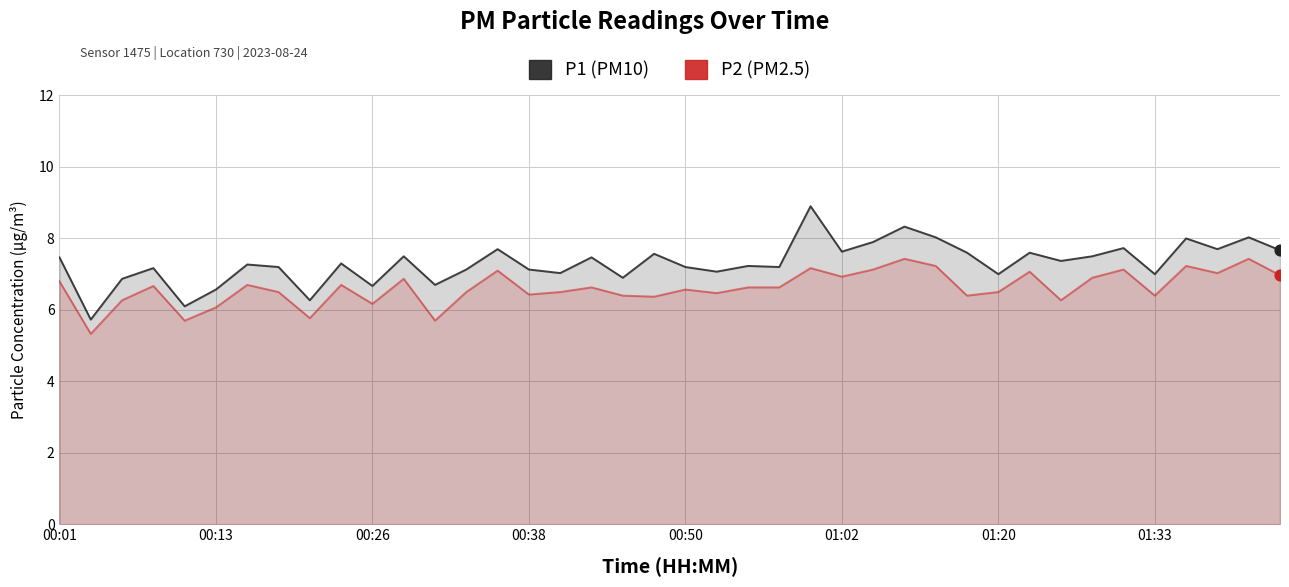

Is the value of P1 at 14 greater than the value of P2 at 00:38?

Yes